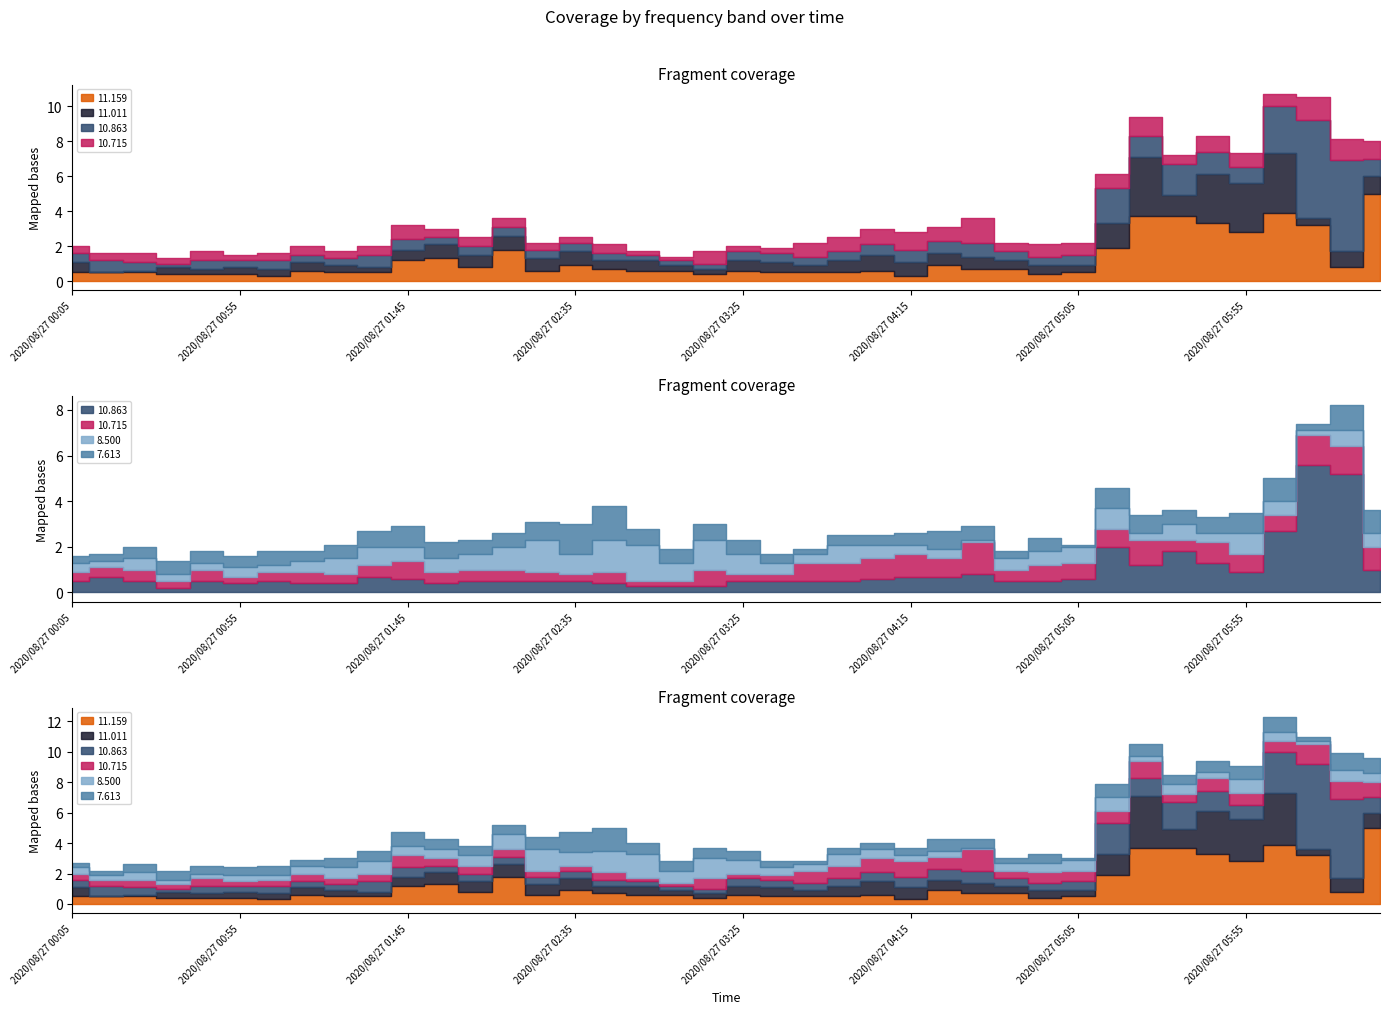

Reading left to right, list all the values displayed in this chart.

11.159: 2020/08/27 00:05=0.5	2020/08/27 00:15=0.5	2020/08/27 00:25=0.5	2020/08/27 00:35=0.4	2020/08/27 00:45=0.4	2020/08/27 00:55=0.4	2020/08/27 01:05=0.3	2020/08/27 01:15=0.6	2020/08/27 01:25=0.5	2020/08/27 01:35=0.5	2020/08/27 01:45=1.2	2020/08/27 01:55=1.3	2020/08/27 02:05=0.8	2020/08/27 02:15=1.8	2020/08/27 02:25=0.6	2020/08/27 02:35=0.9	2020/08/27 02:45=0.7	2020/08/27 02:55=0.6	2020/08/27 03:05=0.6	2020/08/27 03:15=0.4	2020/08/27 03:25=0.6	2020/08/27 03:35=0.5	2020/08/27 03:45=0.5	2020/08/27 03:55=0.5	2020/08/27 04:05=0.6	2020/08/27 04:15=0.3	2020/08/27 04:25=0.9	2020/08/27 04:35=0.7	2020/08/27 04:45=0.7	2020/08/27 04:55=0.4	2020/08/27 05:05=0.5	2020/08/27 05:15=1.9	2020/08/27 05:25=3.7	2020/08/27 05:35=3.7	2020/08/27 05:45=3.3	2020/08/27 05:55=2.8	2020/08/27 06:05=3.9	2020/08/27 06:15=3.2	2020/08/27 06:25=0.8	2020/08/27 06:35=5.0
11.011: 2020/08/27 00:05=0.6	2020/08/27 00:15=0.0	2020/08/27 00:25=0.1	2020/08/27 00:35=0.4	2020/08/27 00:45=0.3	2020/08/27 00:55=0.4	2020/08/27 01:05=0.4	2020/08/27 01:15=0.5	2020/08/27 01:25=0.4	2020/08/27 01:35=0.3	2020/08/27 01:45=0.6	2020/08/27 01:55=0.8	2020/08/27 02:05=0.7	2020/08/27 02:15=0.8	2020/08/27 02:25=0.7	2020/08/27 02:35=0.8	2020/08/27 02:45=0.5	2020/08/27 02:55=0.6	2020/08/27 03:05=0.3	2020/08/27 03:15=0.3	2020/08/27 03:25=0.6	2020/08/27 03:35=0.6	2020/08/27 03:45=0.4	2020/08/27 03:55=0.7	2020/08/27 04:05=0.9	2020/08/27 04:15=0.8	2020/08/27 04:25=0.7	2020/08/27 04:35=0.7	2020/08/27 04:45=0.5	2020/08/27 04:55=0.5	2020/08/27 05:05=0.4	2020/08/27 05:15=1.4	2020/08/27 05:25=3.4	2020/08/27 05:35=1.2	2020/08/27 05:45=2.8	2020/08/27 05:55=2.8	2020/08/27 06:05=3.4	2020/08/27 06:15=0.4	2020/08/27 06:25=0.9	2020/08/27 06:35=1.0
10.863: 2020/08/27 00:05=0.5	2020/08/27 00:15=0.7	2020/08/27 00:25=0.5	2020/08/27 00:35=0.2	2020/08/27 00:45=0.5	2020/08/27 00:55=0.4	2020/08/27 01:05=0.5	2020/08/27 01:15=0.4	2020/08/27 01:25=0.4	2020/08/27 01:35=0.7	2020/08/27 01:45=0.6	2020/08/27 01:55=0.4	2020/08/27 02:05=0.5	2020/08/27 02:15=0.5	2020/08/27 02:25=0.5	2020/08/27 02:35=0.5	2020/08/27 02:45=0.4	2020/08/27 02:55=0.3	2020/08/27 03:05=0.3	2020/08/27 03:15=0.3	2020/08/27 03:25=0.5	2020/08/27 03:35=0.5	2020/08/27 03:45=0.5	2020/08/27 03:55=0.5	2020/08/27 04:05=0.6	2020/08/27 04:15=0.7	2020/08/27 04:25=0.7	2020/08/27 04:35=0.8	2020/08/27 04:45=0.5	2020/08/27 04:55=0.5	2020/08/27 05:05=0.6	2020/08/27 05:15=2.0	2020/08/27 05:25=1.2	2020/08/27 05:35=1.8	2020/08/27 05:45=1.3	2020/08/27 05:55=0.9	2020/08/27 06:05=2.7	2020/08/27 06:15=5.6	2020/08/27 06:25=5.2	2020/08/27 06:35=1.0
10.715: 2020/08/27 00:05=0.4	2020/08/27 00:15=0.4	2020/08/27 00:25=0.5	2020/08/27 00:35=0.3	2020/08/27 00:45=0.5	2020/08/27 00:55=0.3	2020/08/27 01:05=0.4	2020/08/27 01:15=0.5	2020/08/27 01:25=0.4	2020/08/27 01:35=0.5	2020/08/27 01:45=0.8	2020/08/27 01:55=0.5	2020/08/27 02:05=0.5	2020/08/27 02:15=0.5	2020/08/27 02:25=0.4	2020/08/27 02:35=0.3	2020/08/27 02:45=0.5	2020/08/27 02:55=0.2	2020/08/27 03:05=0.2	2020/08/27 03:15=0.7	2020/08/27 03:25=0.3	2020/08/27 03:35=0.3	2020/08/27 03:45=0.8	2020/08/27 03:55=0.8	2020/08/27 04:05=0.9	2020/08/27 04:15=1.0	2020/08/27 04:25=0.8	2020/08/27 04:35=1.4	2020/08/27 04:45=0.5	2020/08/27 04:55=0.7	2020/08/27 05:05=0.7	2020/08/27 05:15=0.8	2020/08/27 05:25=1.1	2020/08/27 05:35=0.5	2020/08/27 05:45=0.9	2020/08/27 05:55=0.8	2020/08/27 06:05=0.7	2020/08/27 06:15=1.3	2020/08/27 06:25=1.2	2020/08/27 06:35=1.0
8.500: 2020/08/27 00:05=0.4	2020/08/27 00:15=0.3	2020/08/27 00:25=0.5	2020/08/27 00:35=0.3	2020/08/27 00:45=0.3	2020/08/27 00:55=0.4	2020/08/27 01:05=0.3	2020/08/27 01:15=0.5	2020/08/27 01:25=0.7	2020/08/27 01:35=0.8	2020/08/27 01:45=0.6	2020/08/27 01:55=0.6	2020/08/27 02:05=0.7	2020/08/27 02:15=1.0	2020/08/27 02:25=1.4	2020/08/27 02:35=0.9	2020/08/27 02:45=1.4	2020/08/27 02:55=1.6	2020/08/27 03:05=0.8	2020/08/27 03:15=1.3	2020/08/27 03:25=0.9	2020/08/27 03:35=0.5	2020/08/27 03:45=0.4	2020/08/27 03:55=0.8	2020/08/27 04:05=0.6	2020/08/27 04:15=0.4	2020/08/27 04:25=0.4	2020/08/27 04:35=0.1	2020/08/27 04:45=0.5	2020/08/27 04:55=0.6	2020/08/27 05:05=0.7	2020/08/27 05:15=0.9	2020/08/27 05:25=0.3	2020/08/27 05:35=0.7	2020/08/27 05:45=0.4	2020/08/27 05:55=0.9	2020/08/27 06:05=0.6	2020/08/27 06:15=0.2	2020/08/27 06:25=0.7	2020/08/27 06:35=0.6
7.613: 2020/08/27 00:05=0.3	2020/08/27 00:15=0.3	2020/08/27 00:25=0.5	2020/08/27 00:35=0.6	2020/08/27 00:45=0.5	2020/08/27 00:55=0.5	2020/08/27 01:05=0.6	2020/08/27 01:15=0.4	2020/08/27 01:25=0.6	2020/08/27 01:35=0.7	2020/08/27 01:45=0.9	2020/08/27 01:55=0.7	2020/08/27 02:05=0.6	2020/08/27 02:15=0.6	2020/08/27 02:25=0.8	2020/08/27 02:35=1.3	2020/08/27 02:45=1.5	2020/08/27 02:55=0.7	2020/08/27 03:05=0.6	2020/08/27 03:15=0.7	2020/08/27 03:25=0.6	2020/08/27 03:35=0.4	2020/08/27 03:45=0.2	2020/08/27 03:55=0.4	2020/08/27 04:05=0.4	2020/08/27 04:15=0.5	2020/08/27 04:25=0.8	2020/08/27 04:35=0.6	2020/08/27 04:45=0.3	2020/08/27 04:55=0.6	2020/08/27 05:05=0.1	2020/08/27 05:15=0.9	2020/08/27 05:25=0.8	2020/08/27 05:35=0.6	2020/08/27 05:45=0.7	2020/08/27 05:55=0.9	2020/08/27 06:05=1.0	2020/08/27 06:15=0.3	2020/08/27 06:25=1.1	2020/08/27 06:35=1.0